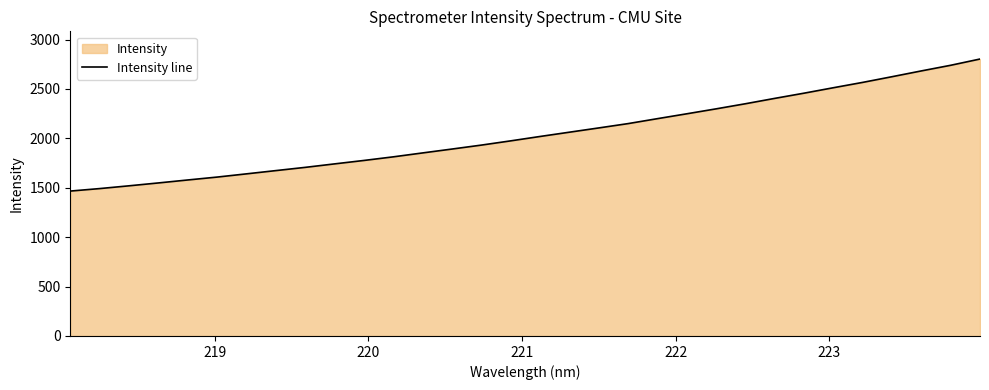

What is the difference between the maximum and minimum values?

1336.4